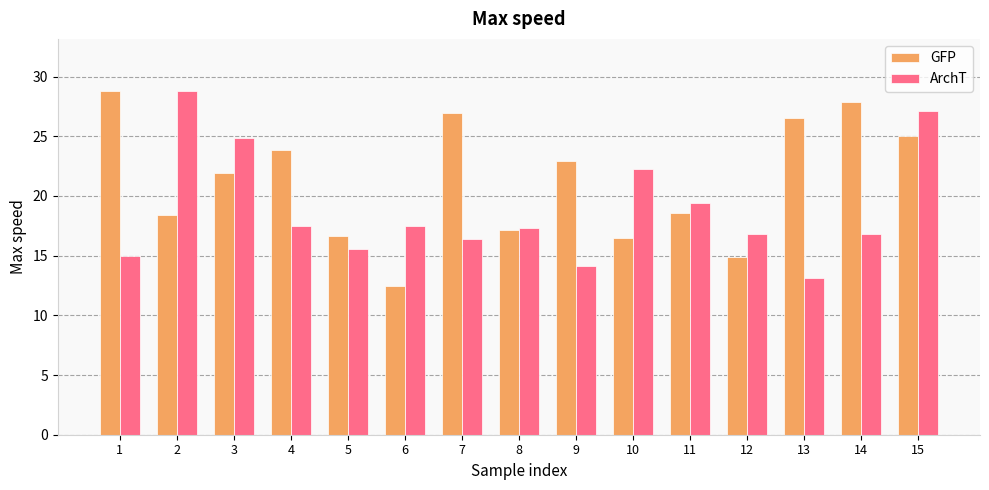

Reading left to right, what are all the values shown in this chart?

GFP: 28.8	18.4	21.9	23.9	16.6	12.4	26.9	17.1	23.0	16.4	18.6	14.9	26.5	27.9	25.0
ArchT: 14.9	28.8	24.8	17.5	15.5	17.5	16.4	17.3	14.1	22.3	19.4	16.8	13.2	16.8	27.1